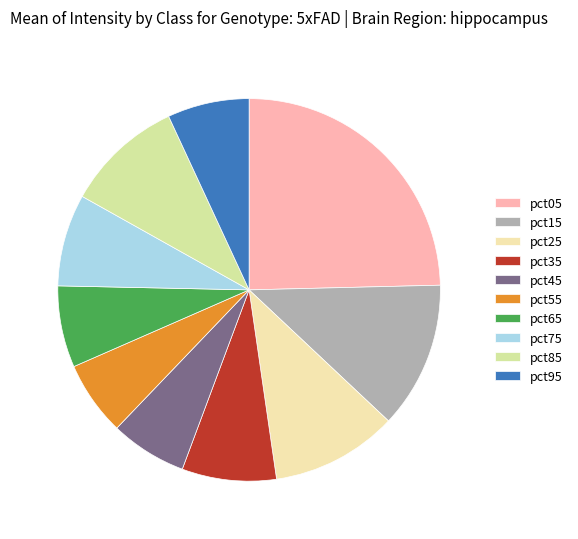

What is the total percentage of pct95 and pct55?

13.2%